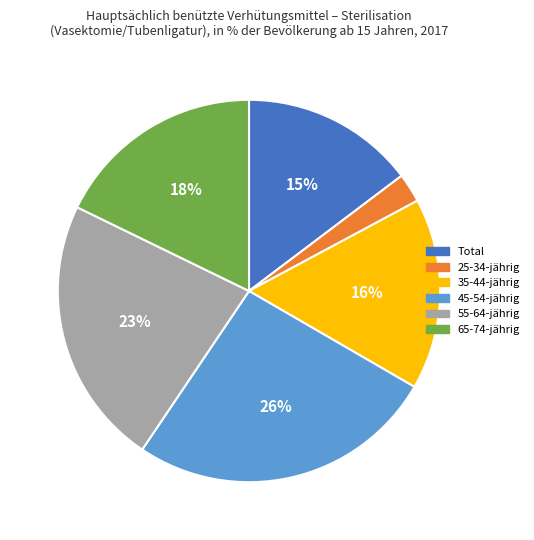

Combined, do 45-54-jährig and 25-34-jährig account for over 50%?

No